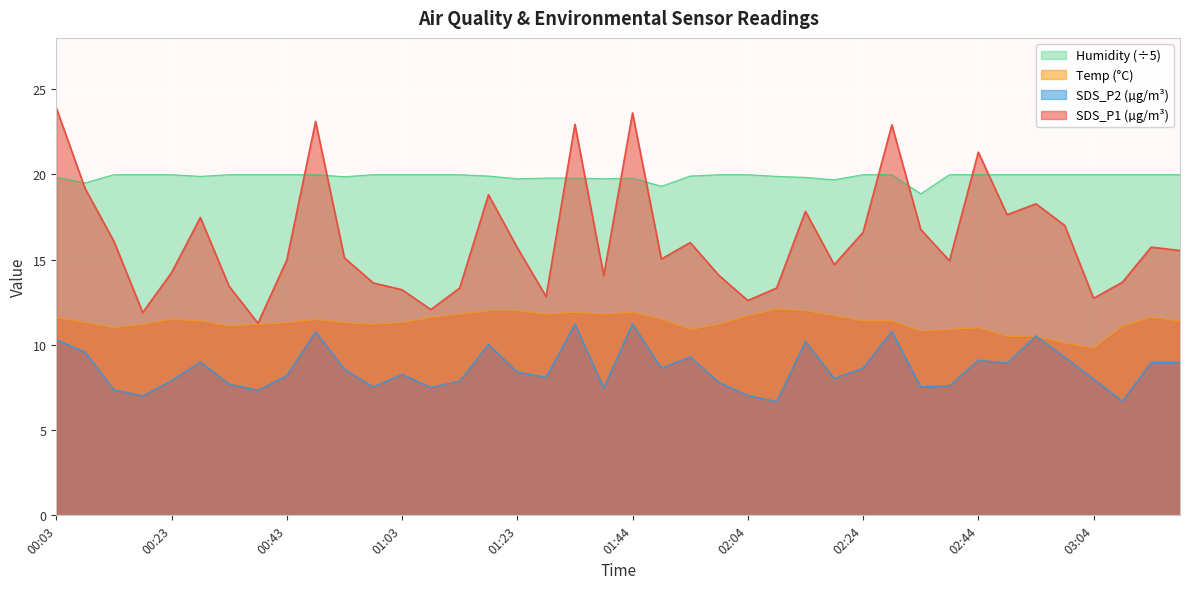

The SDS_P2 series shows 9.6 at 00:08. True or false?

True